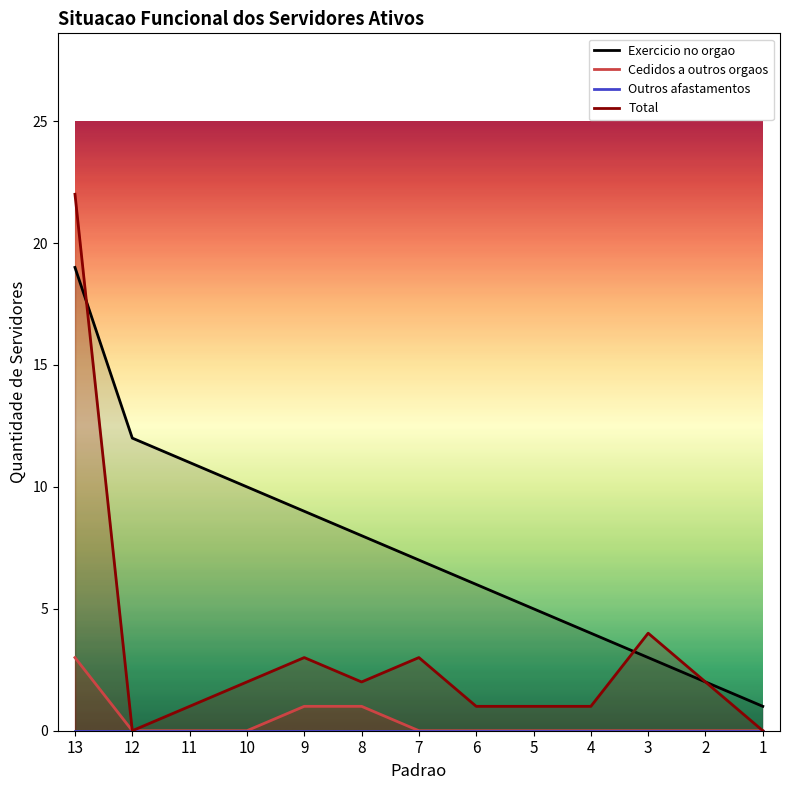

The Total series shows 6 at 13. True or false?

False